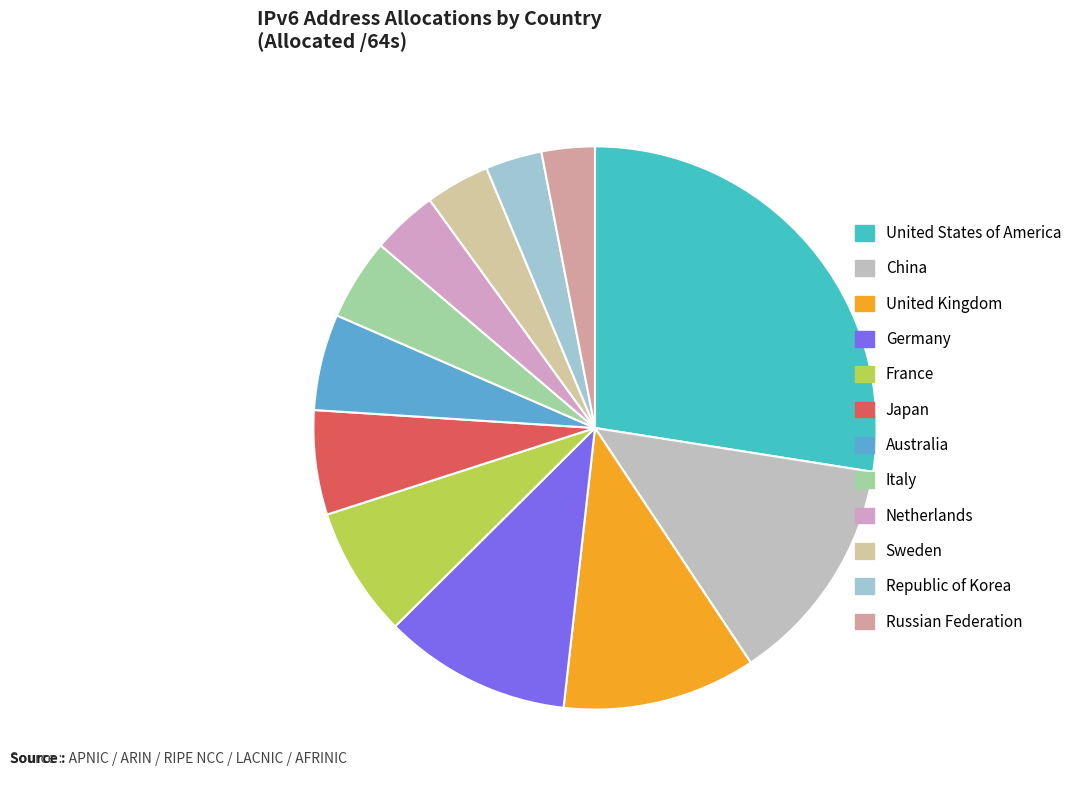

Do United Kingdom and Australia together represent more than half of the pie?

No